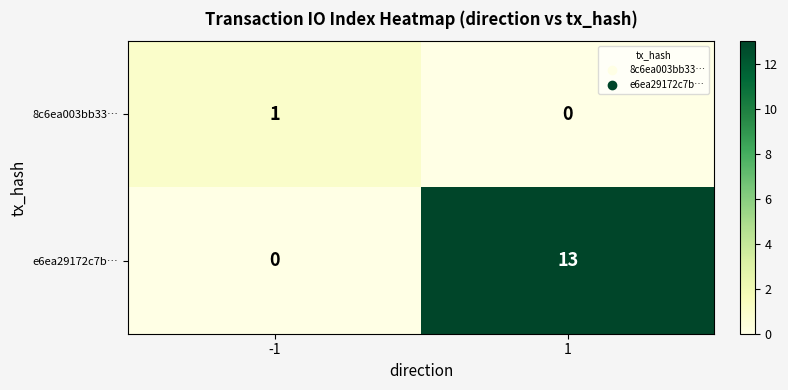

Reading right to left, what are all the values shown in this chart?

8c6ea003bb33…: 0	1
e6ea29172c7b…: 13	0